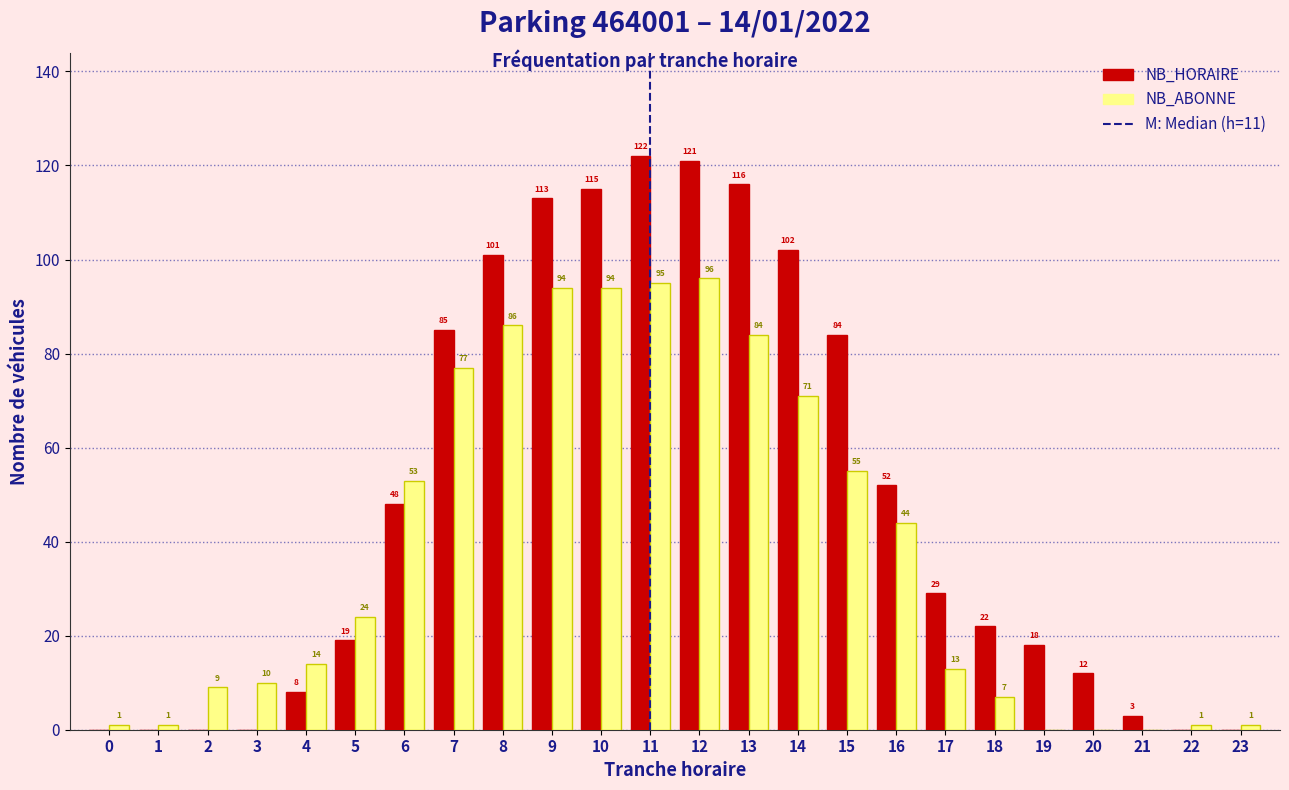

Reading left to right, extract all data points from this chart.

NB_HORAIRE: 0=0	1=0	2=0	3=0	4=8	5=19	6=48	7=85	8=101	9=113	10=115	11=122	12=121	13=116	14=102	15=84	16=52	17=29	18=22	19=18	20=12	21=3	22=0	23=0
NB_ABONNE: 0=1	1=1	2=9	3=10	4=14	5=24	6=53	7=77	8=86	9=94	10=94	11=95	12=96	13=84	14=71	15=55	16=44	17=13	18=7	19=0	20=0	21=0	22=1	23=1